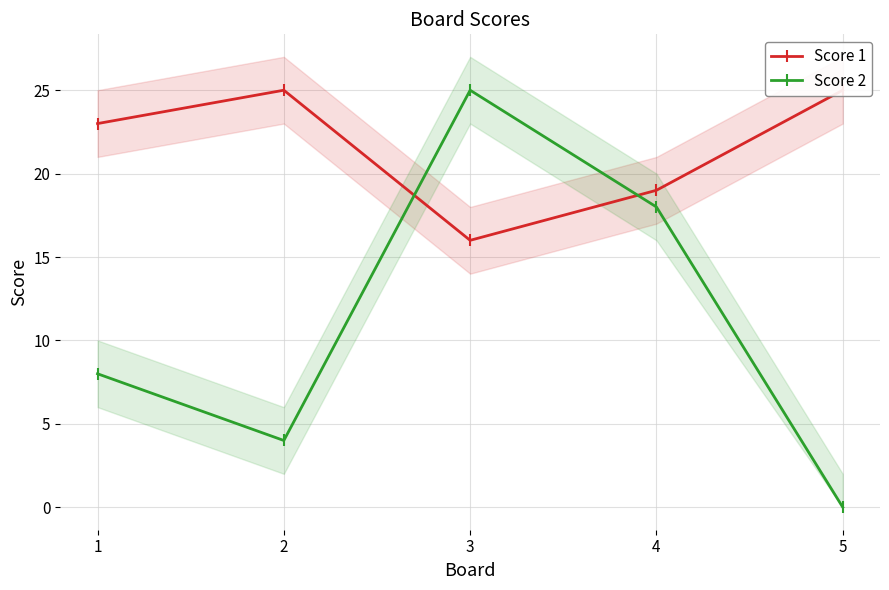

Read the Score 1 value at 2.

25